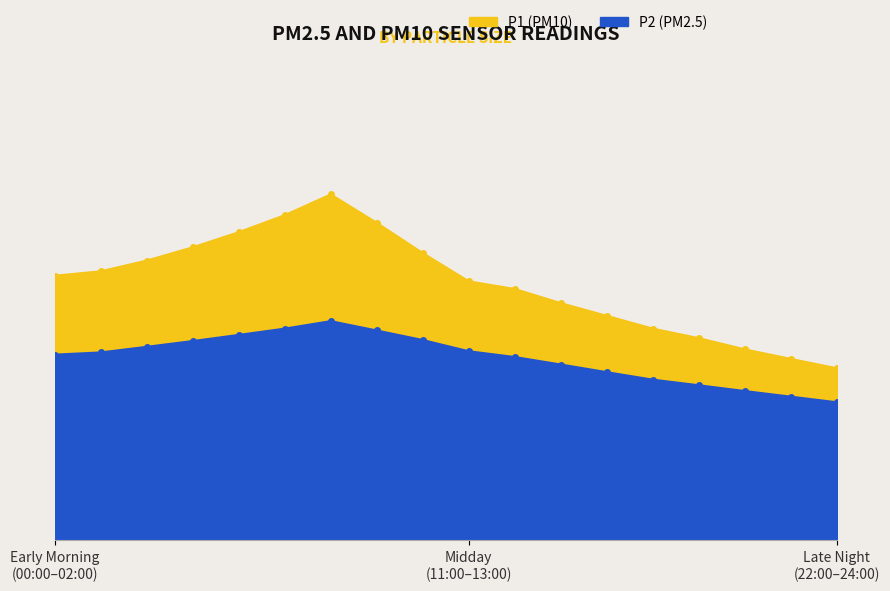

How many values in the P2 series are below 11?

9